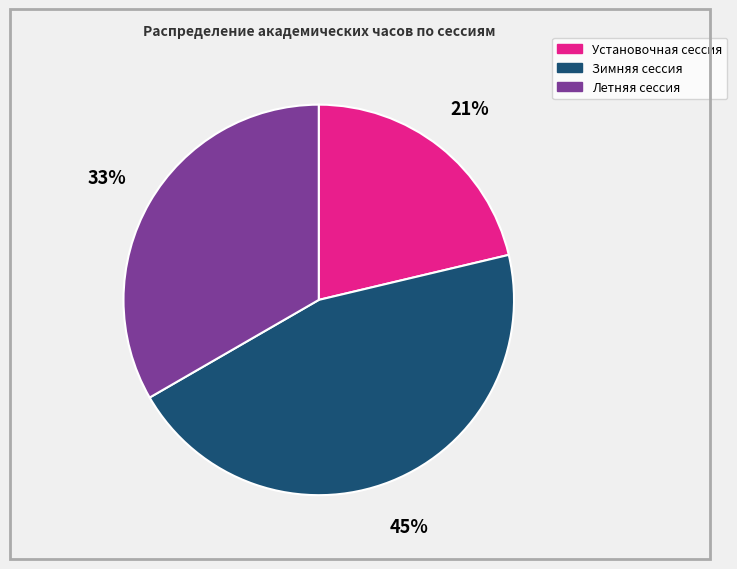

To the nearest percent, what portion does Установочная сессия represent?

21%